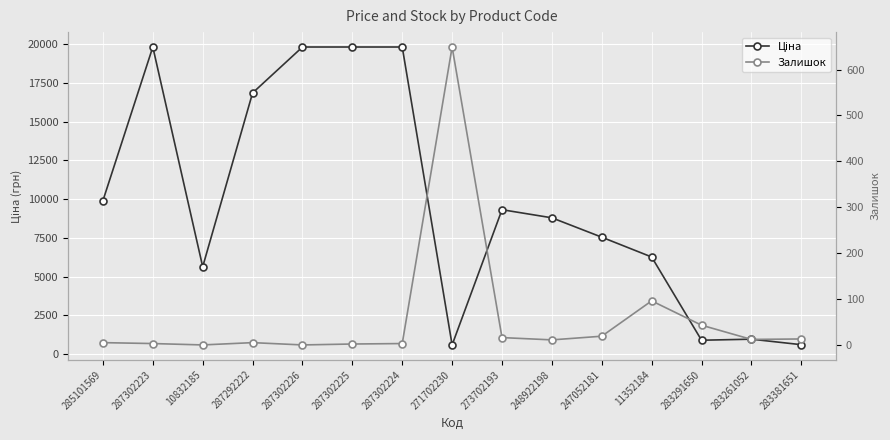

How many data points in Залишок are above 11?

7